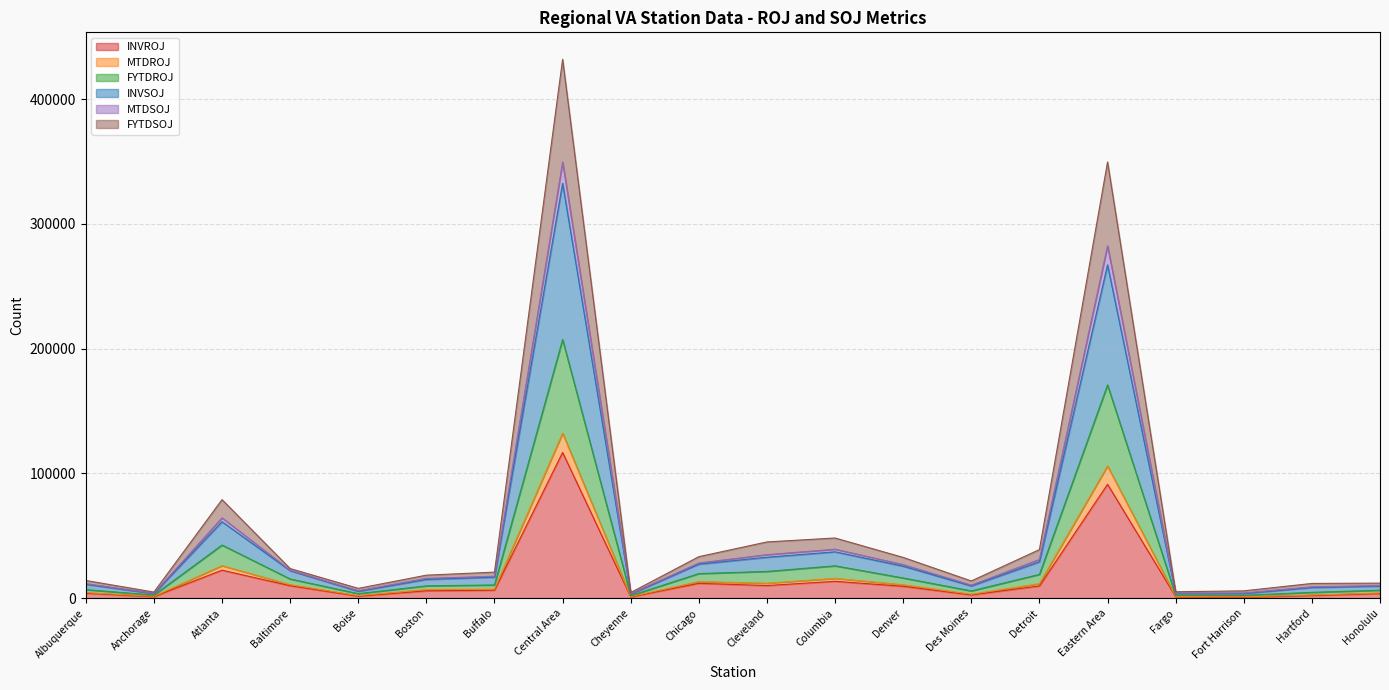

At which category is the sum across all series the highest?

Central Area